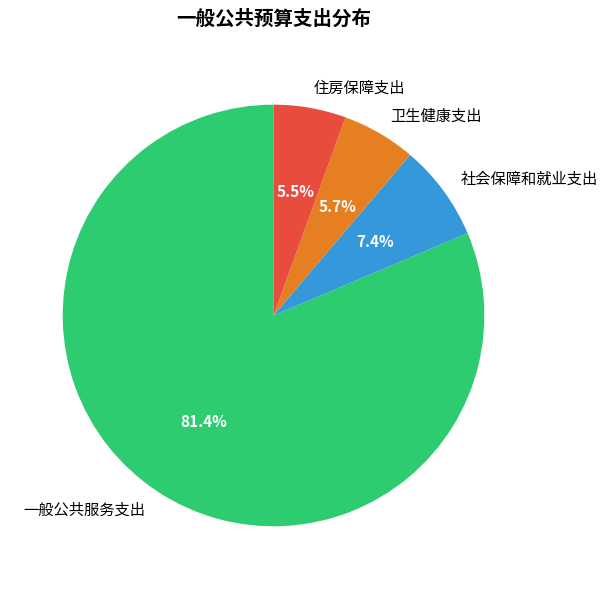

The 卫生健康支出 slice represents 15% of the pie. True or false?

False